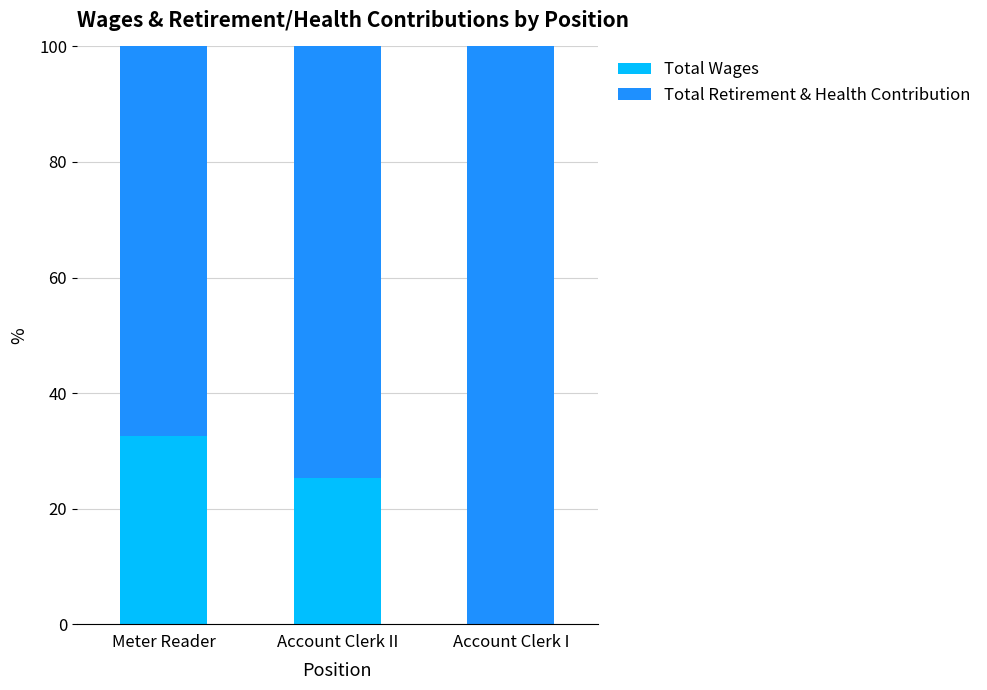

The Total Wages series shows -12.2 at Account Clerk I. True or false?

False